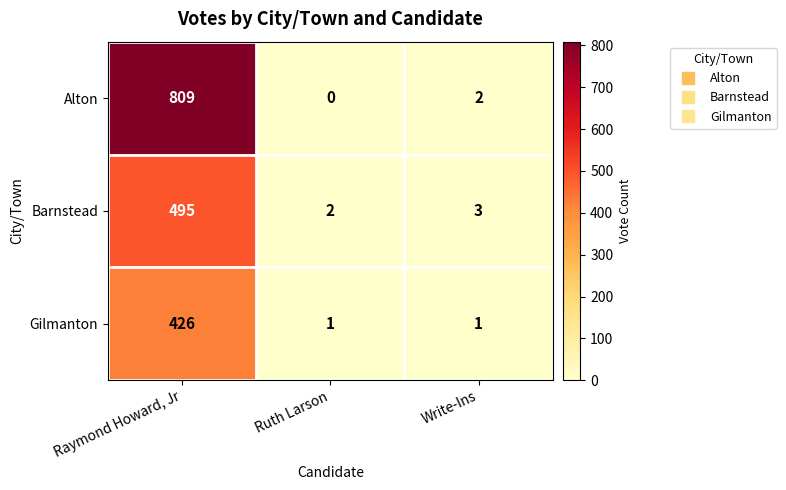

What is the difference between the highest and lowest values at Raymond Howard, Jr?

383